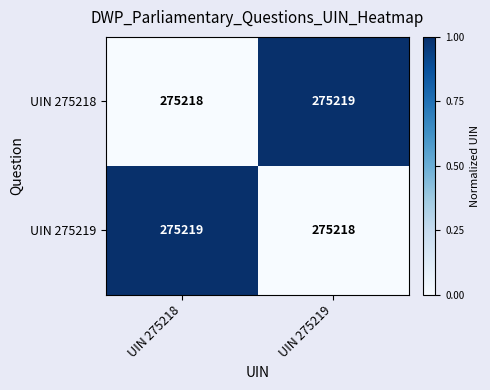

Rank the series at UIN 275219 from lowest to highest value.

UIN 275219, UIN 275218